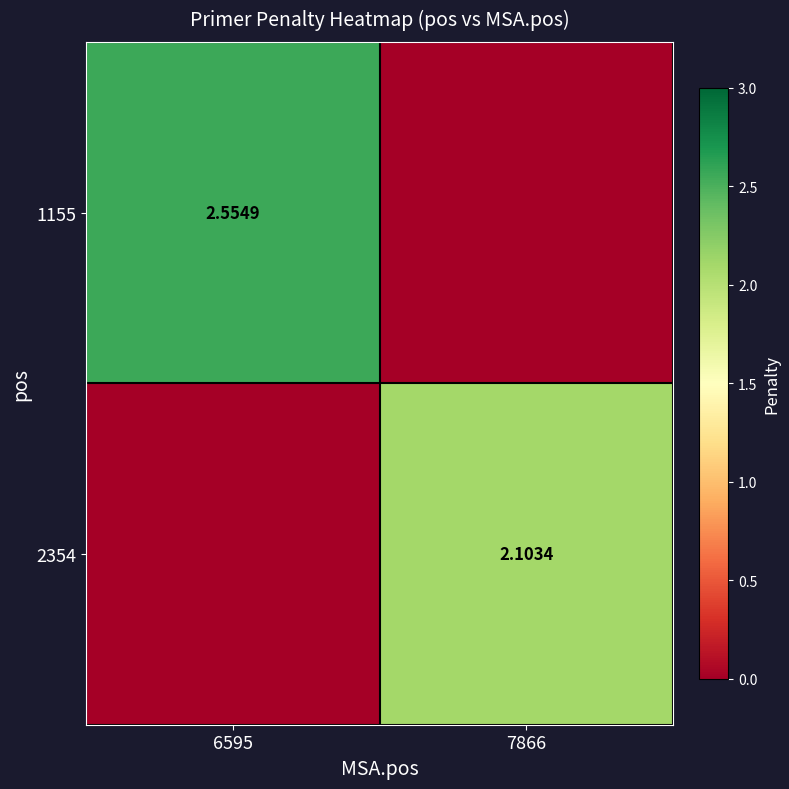

What is the average value of the 1155 series?

1.3